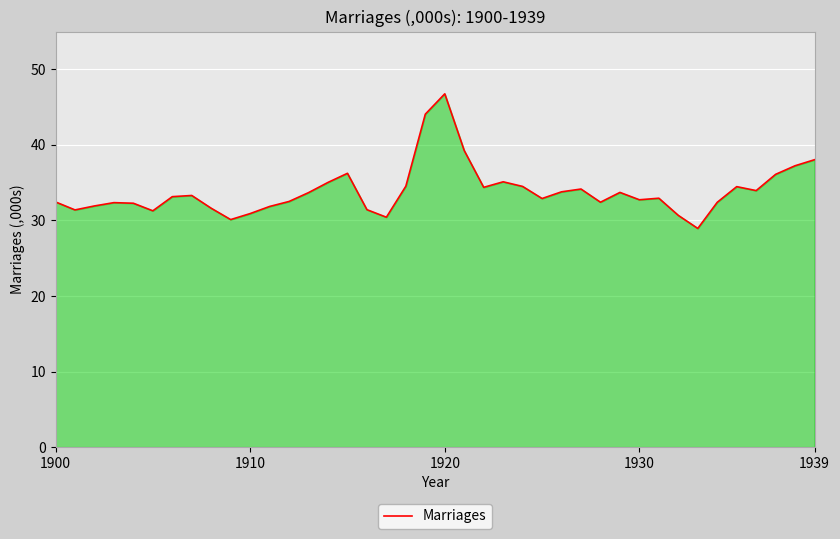

Does the chart have visible grid lines?

Yes